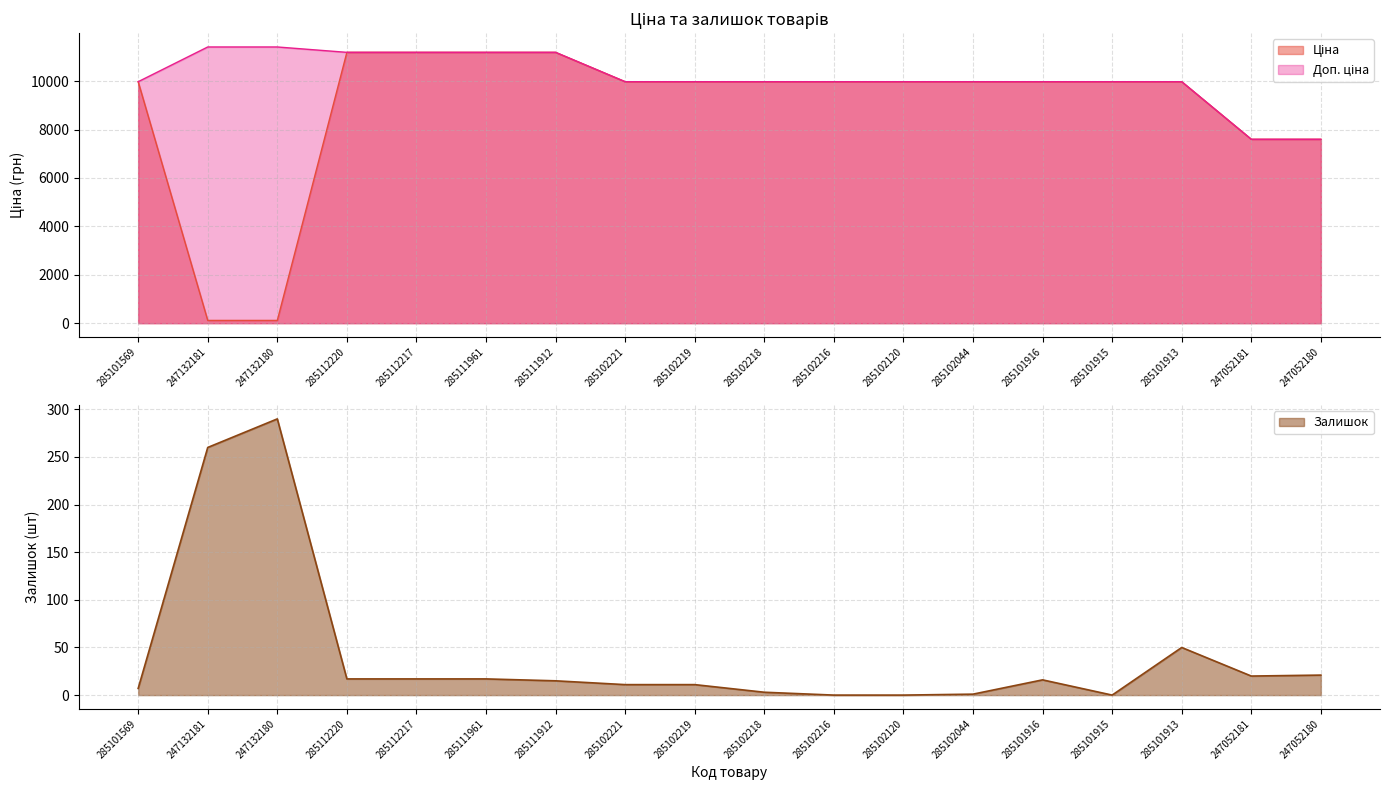

Where do Ціна and Залишок first cross each other?

285101569 and 247132181